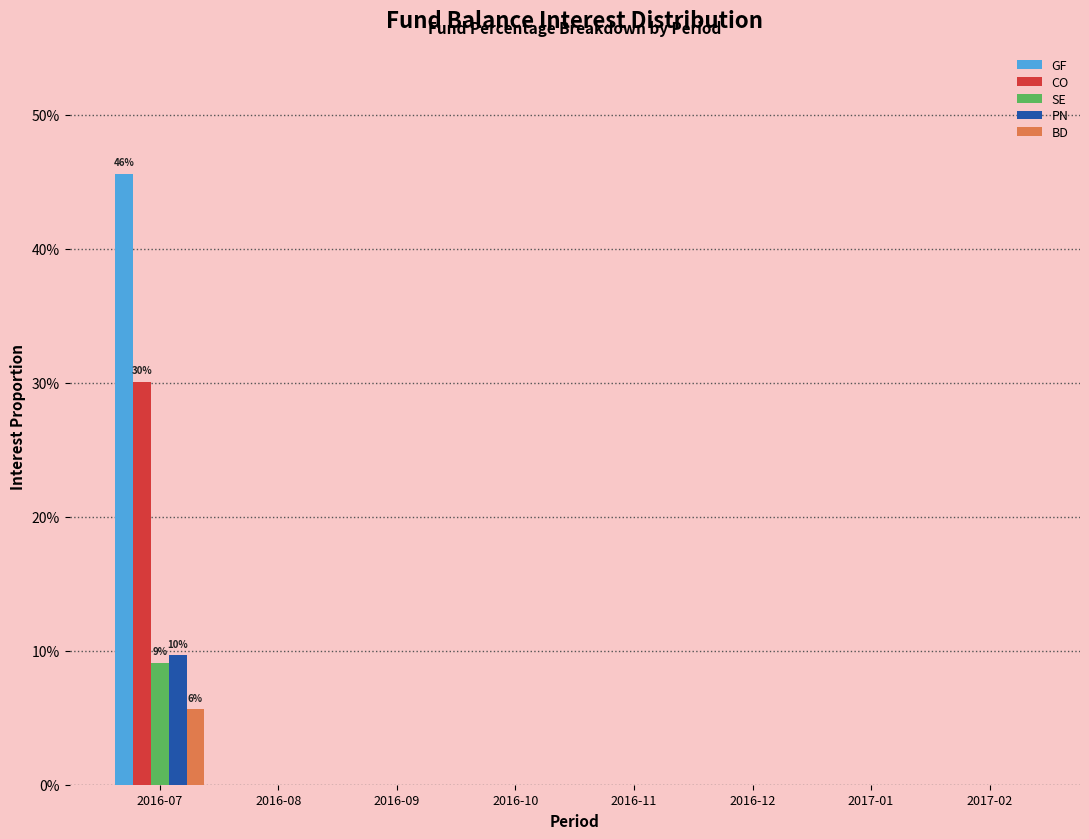

What is the difference between the maximum and minimum values in the PN series?

0.1